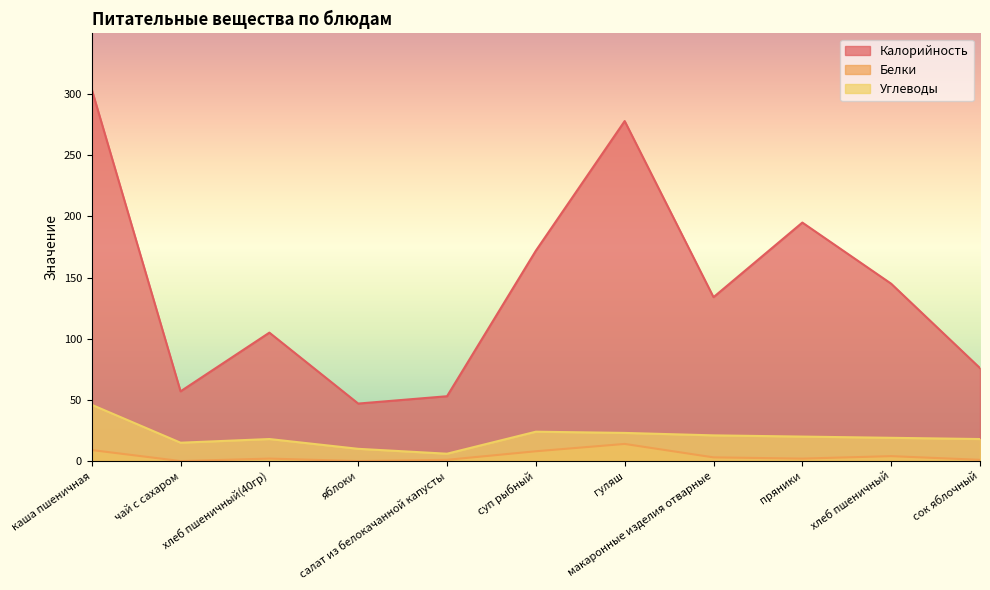

Between гуляш and макаронные изделия отварные, which is larger?

гуляш